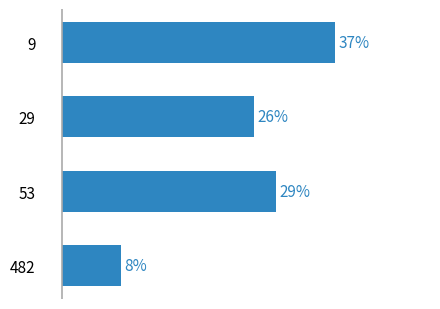

List the labels in order of value, largest first.

9, 53, 29, 482